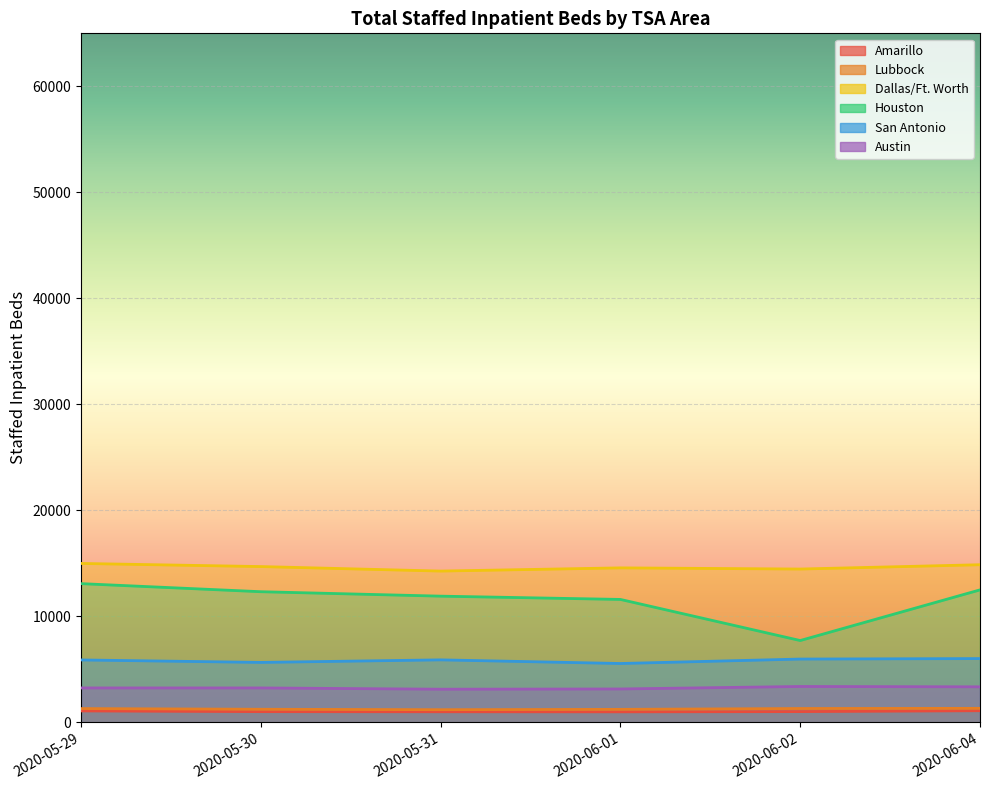

Is the value of Dallas/Ft. Worth at 2020-06-02 greater than the value of Houston at 2020-05-31?

Yes